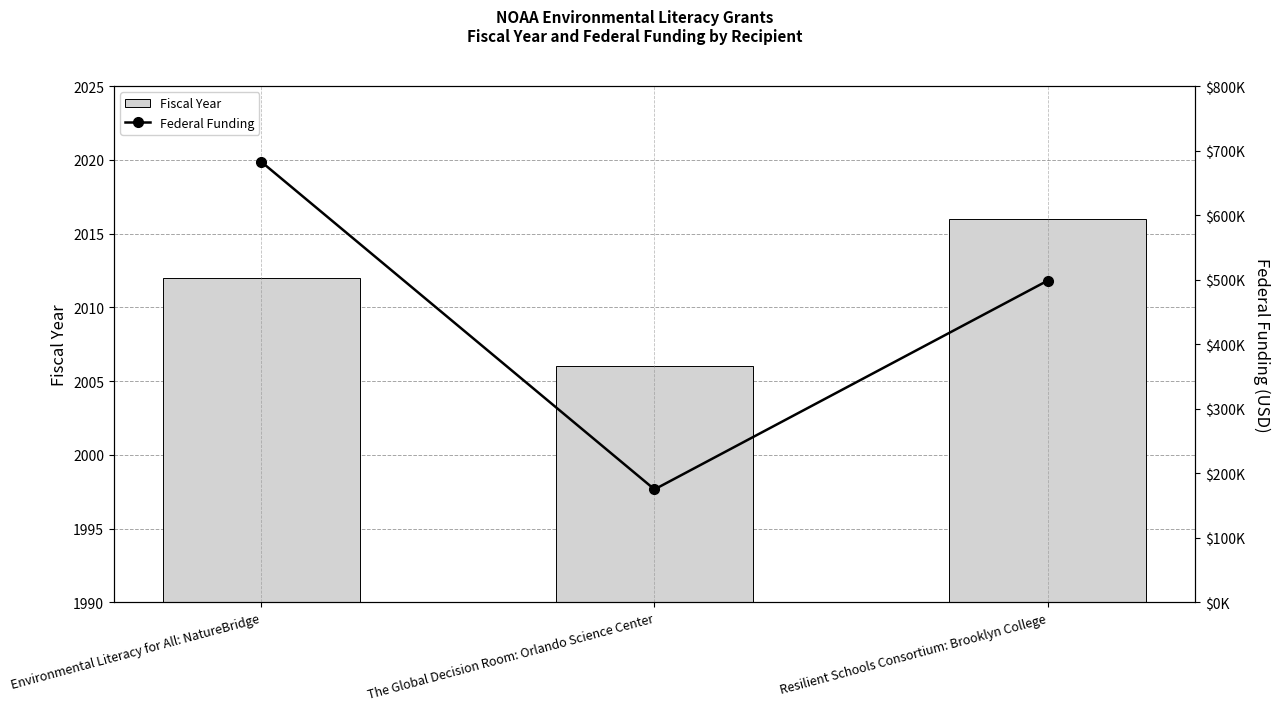

Reading right to left, list all the values displayed in this chart.

Fiscal Year: Resilient Schools Consortium: Brooklyn College=2016	The Global Decision Room: Orlando Science Center=2006	Environmental Literacy for All: NatureBridge=2012
Federal Funding: Resilient Schools Consortium: Brooklyn College=498570	The Global Decision Room: Orlando Science Center=175000	Environmental Literacy for All: NatureBridge=682742